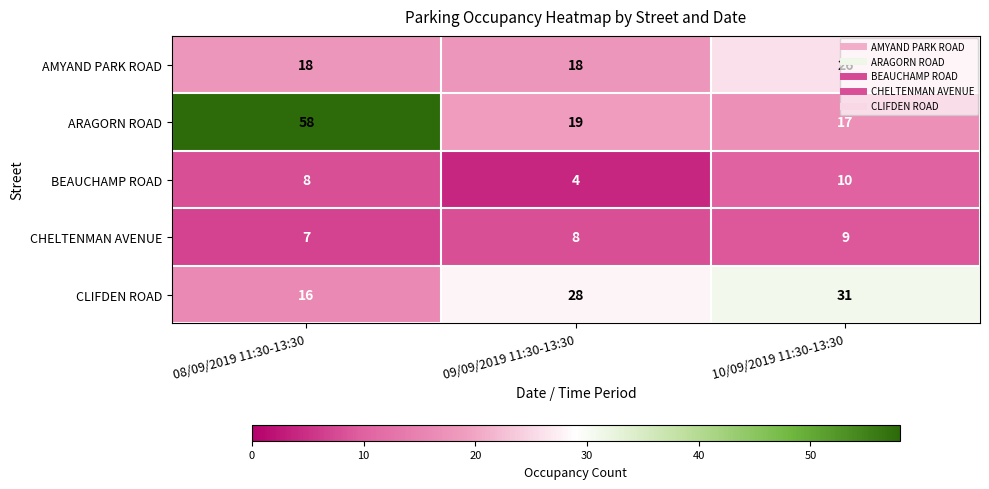

What is the minimum value for BEAUCHAMP ROAD?

4